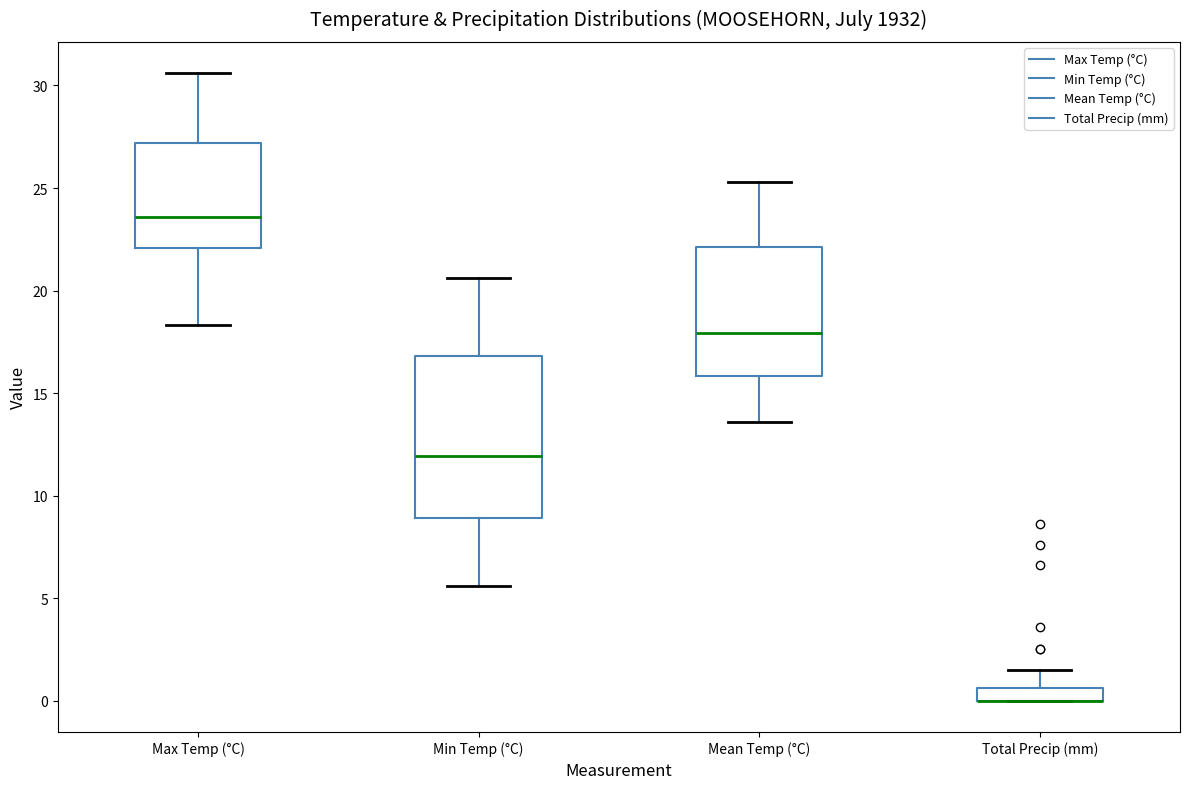

Where is the upper edge of the box for Min Temp (°C) on the y-axis? The values are not printed on the chart, so give them approximately, as read against the axis.

17.0